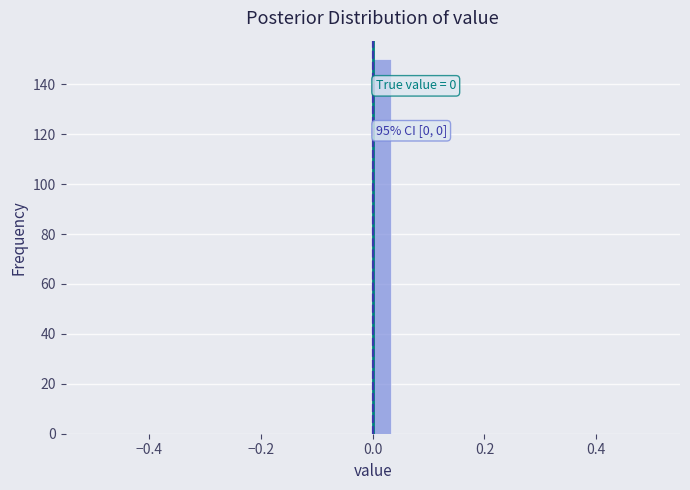

Read against the x-axis, roughly where is the centre of the tallest bar?

0.02